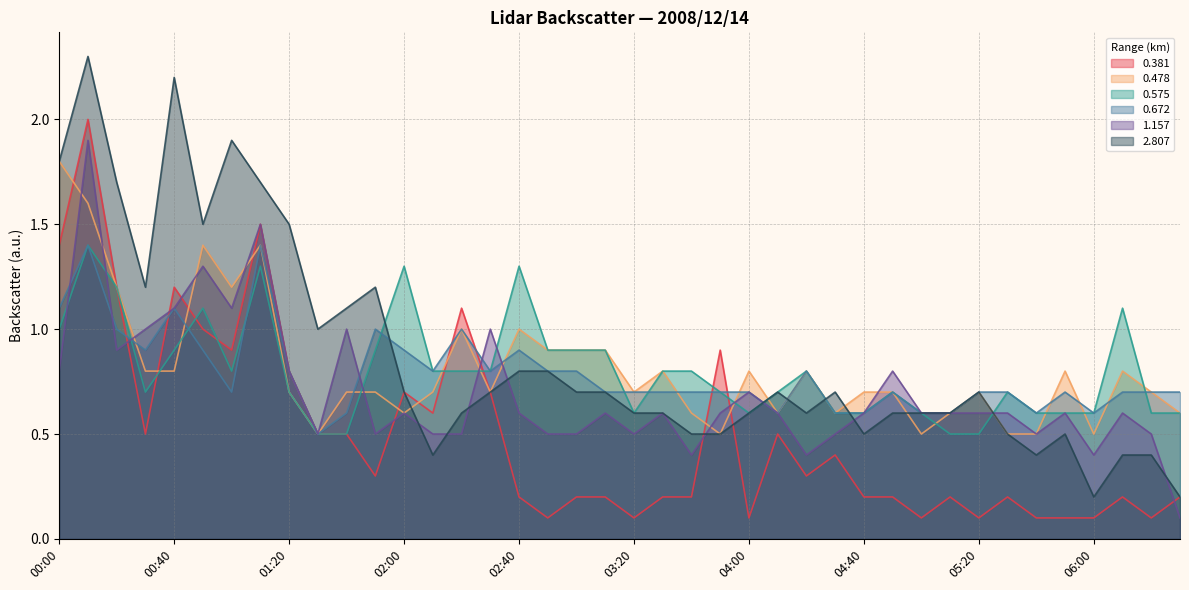

True or false: 1.157 and 0.575 cross at least once.

True